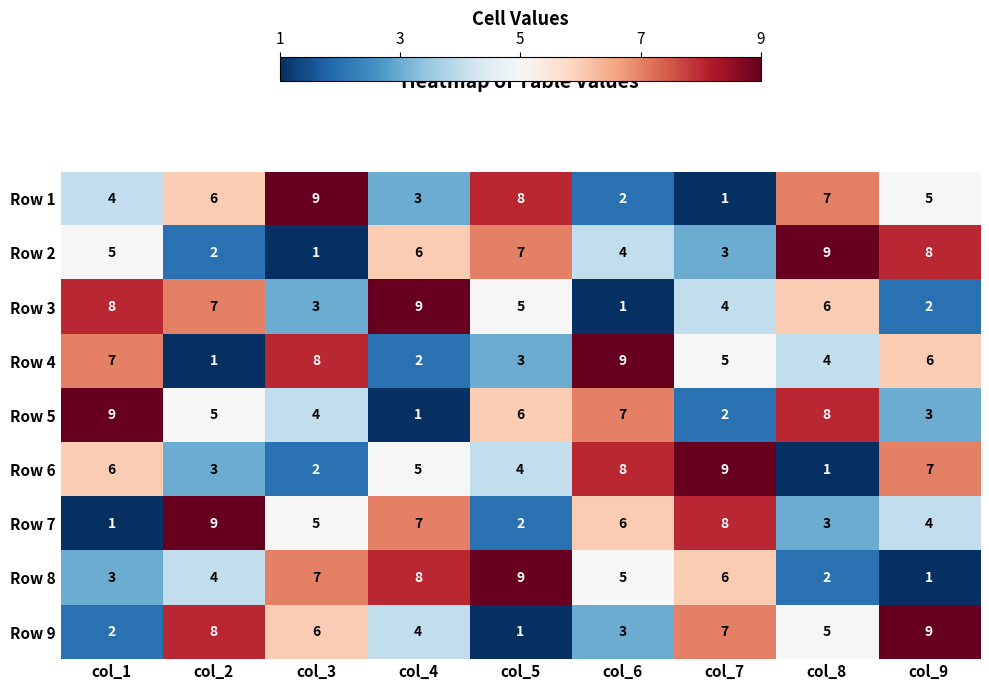

At which label does Row 4 reach its minimum?

col_2